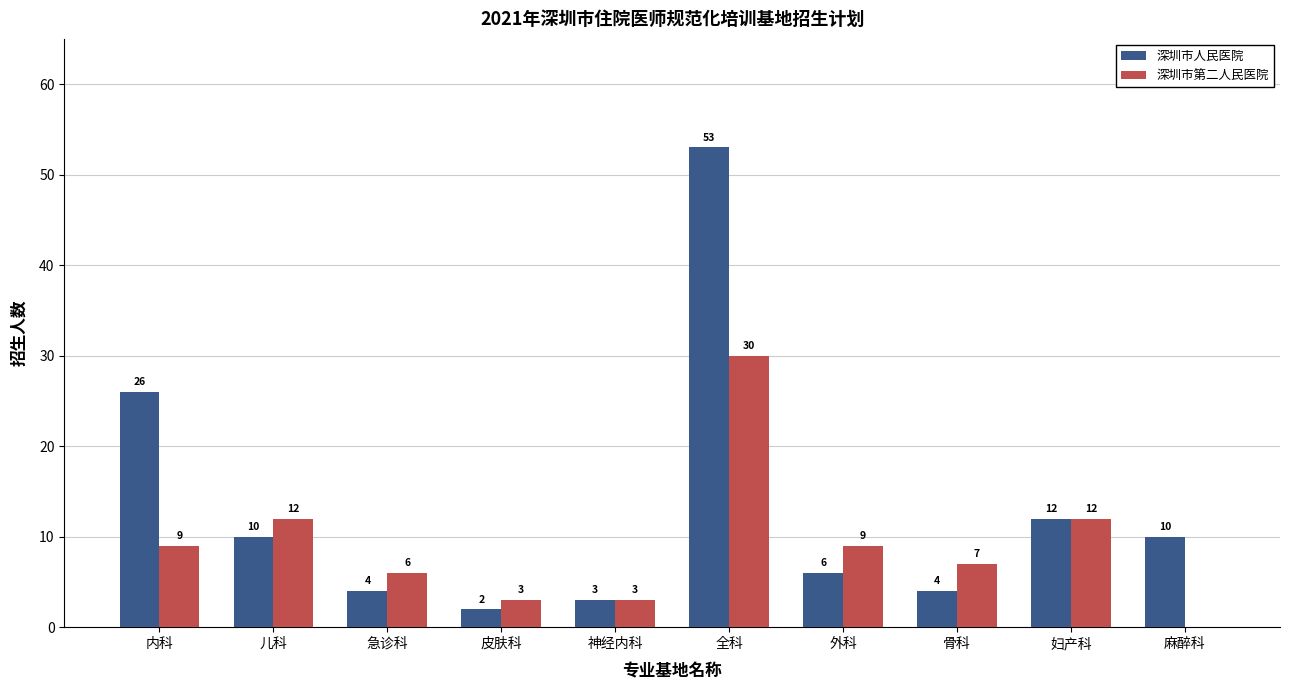

Between 儿科 and 外科, which series saw the biggest shift?

深圳市人民医院